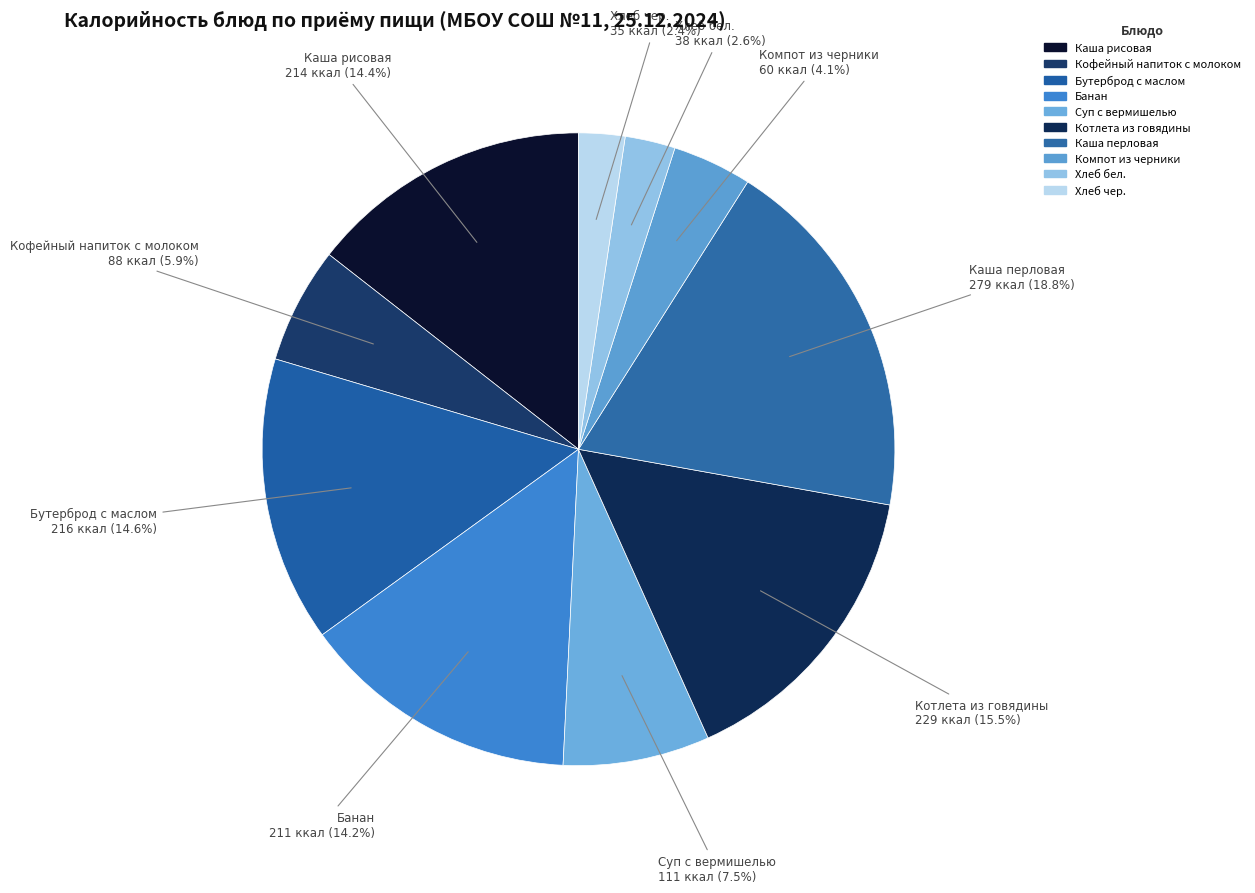

What is the ratio of the value at Хлеб бел. to the value at Компот из черники?

0.6